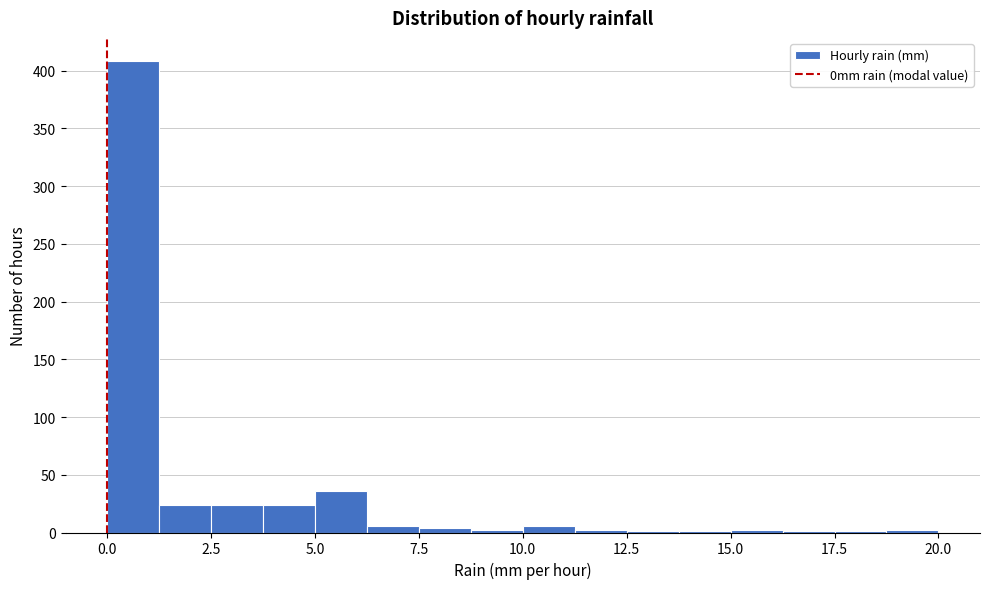

Read against the x-axis, roughly where is the centre of the tallest bar?

0.5